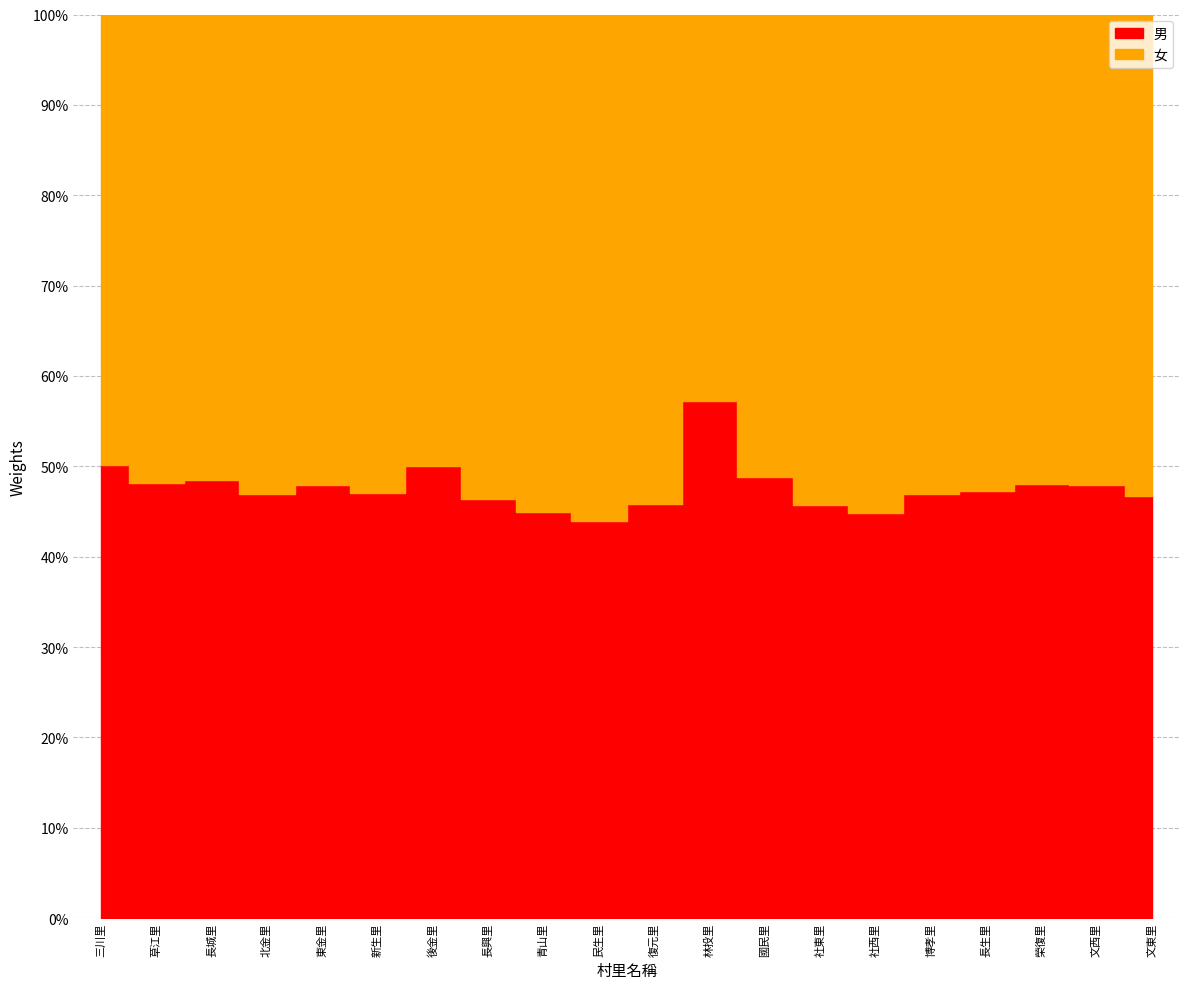

Reading right to left, what are all the values shown in this chart?

男: 616	466	577	873	523	541	786	516	625	488	368	859	577	386	1921	517	439	719	549	376
女: 704	507	623	973	590	665	934	541	467	577	470	1051	667	385	2163	562	496	763	592	373